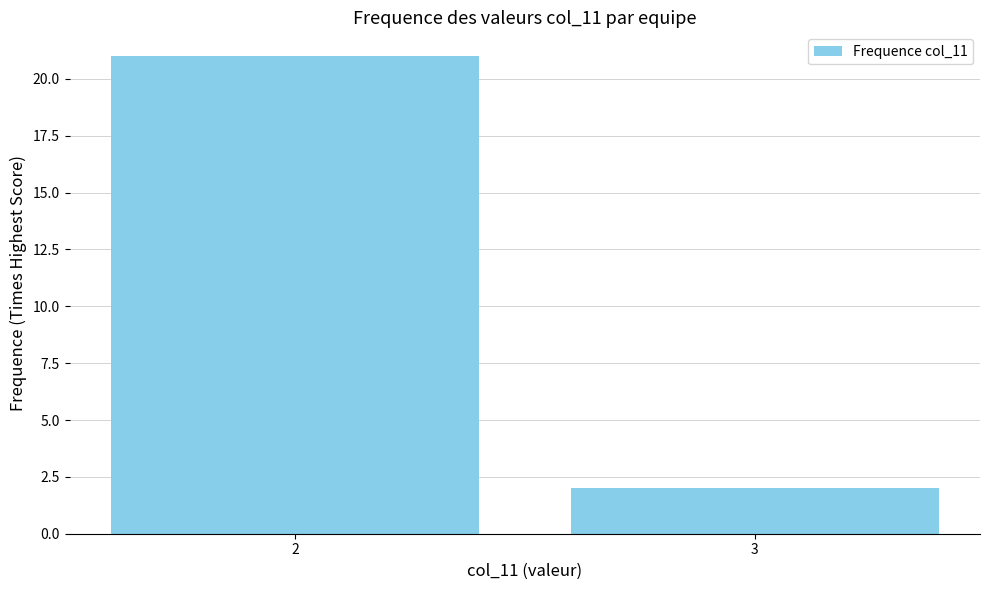

Approximately how many times larger is the value at 2 compared to 3?

10.5